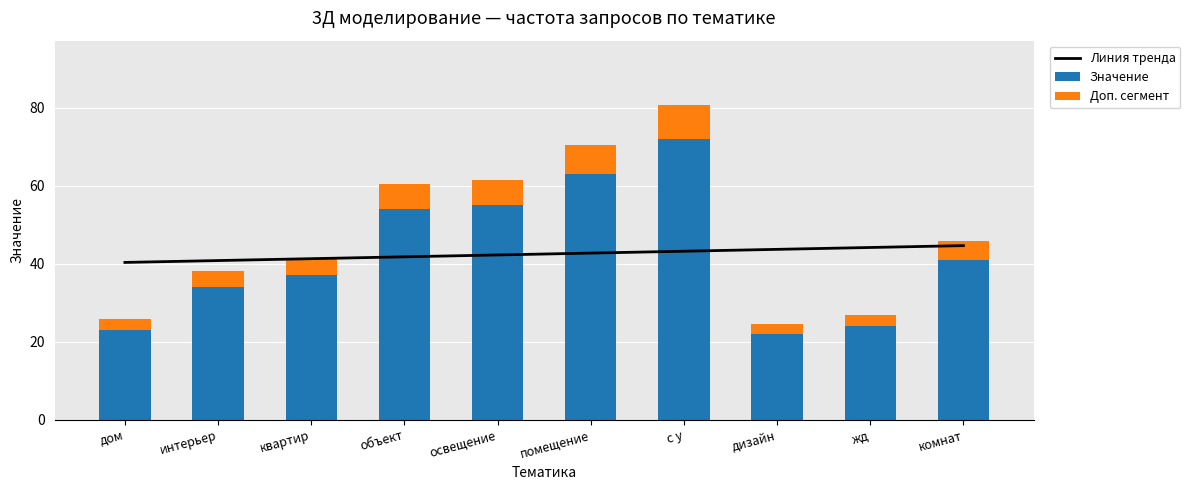

What is the total value across all series at интерьер?

78.9